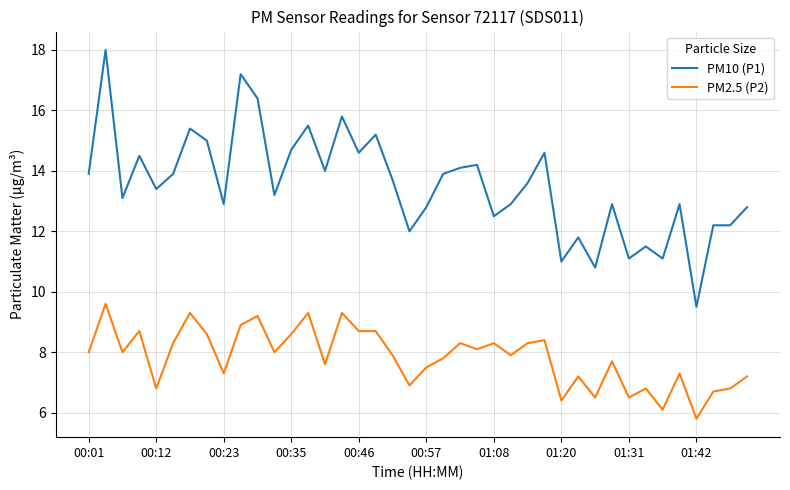

True or false: PM10 (P1) and PM2.5 (P2) cross at least once.

False